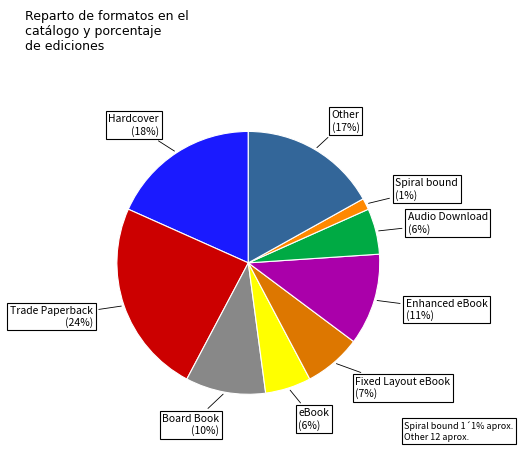

To the nearest percent, what is the difference between the eBook and Board Book slice percentages?

4%